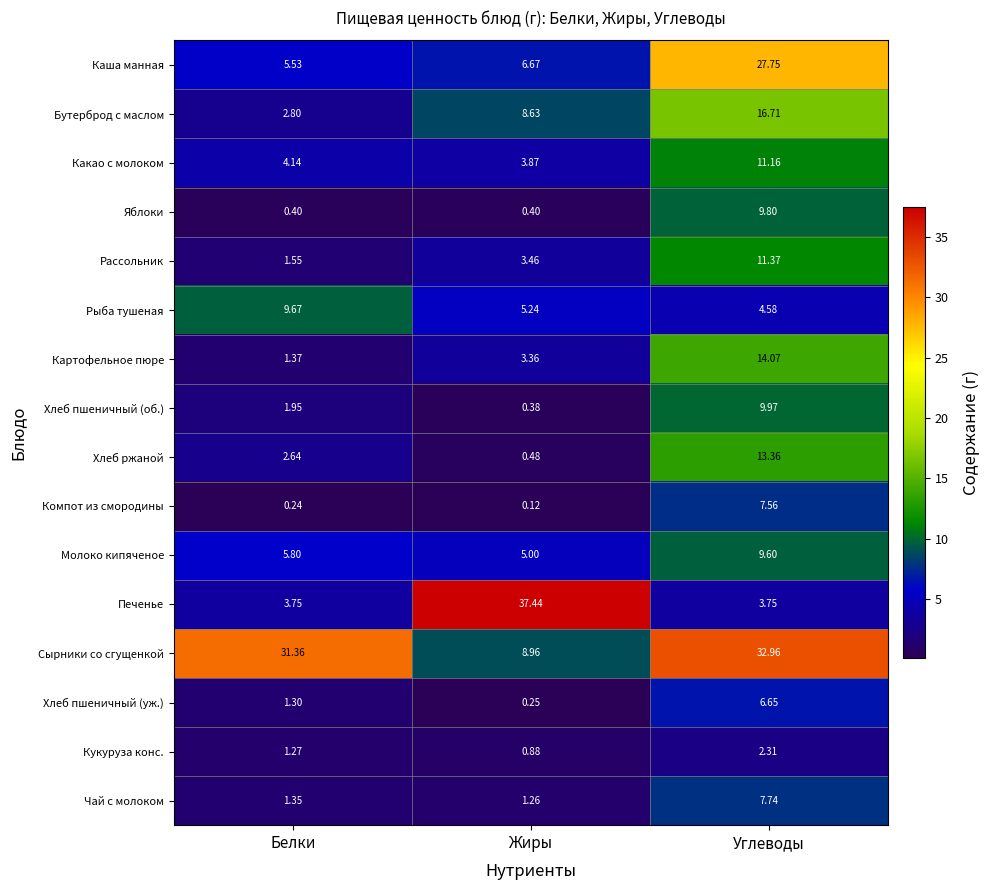

Between Жиры and Углеводы, which series saw the biggest shift?

Печенье